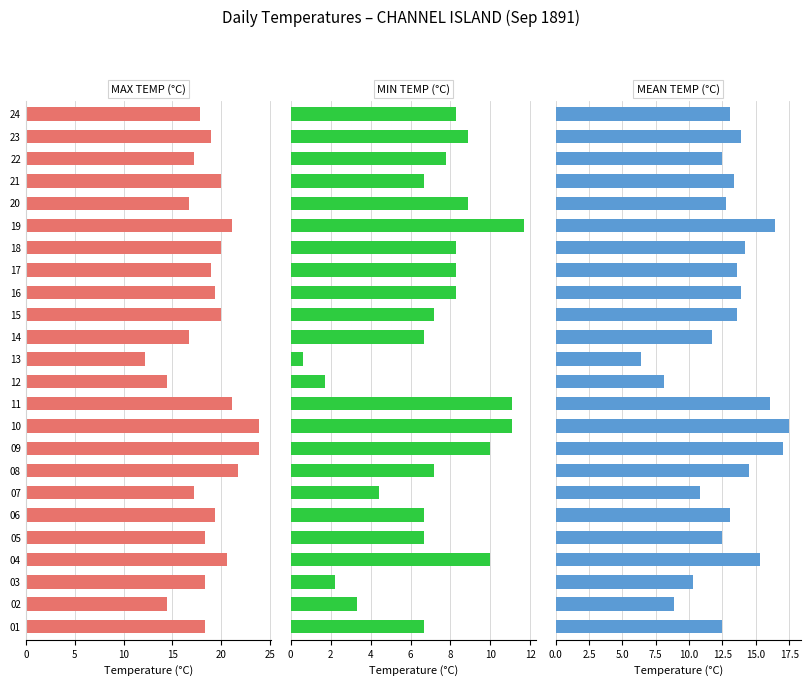

What are all the series names shown in the legend?

Max Temp (°C), Min Temp (°C), Mean Temp (°C)